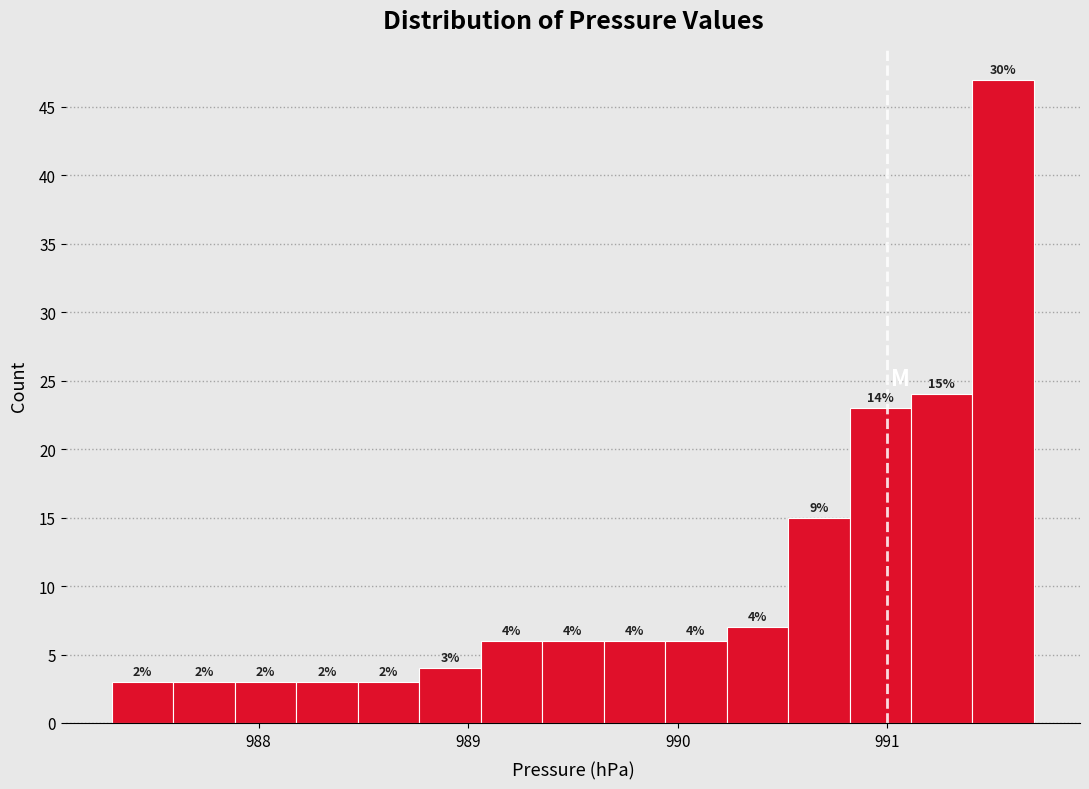

Around what value on the x-axis is the tallest bar? Give the approximate position of its centre, as read against the axis.

991.6